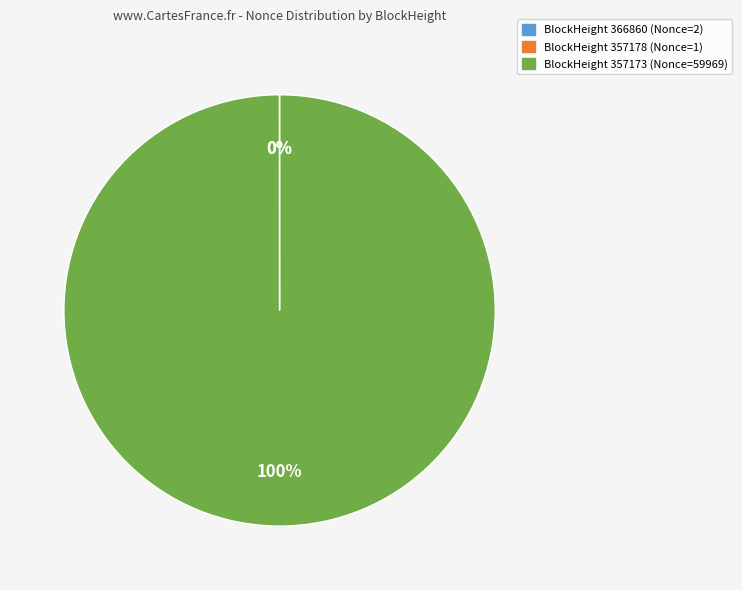

To the nearest percent, what is the difference between the largest and smallest slice percentages?

100%